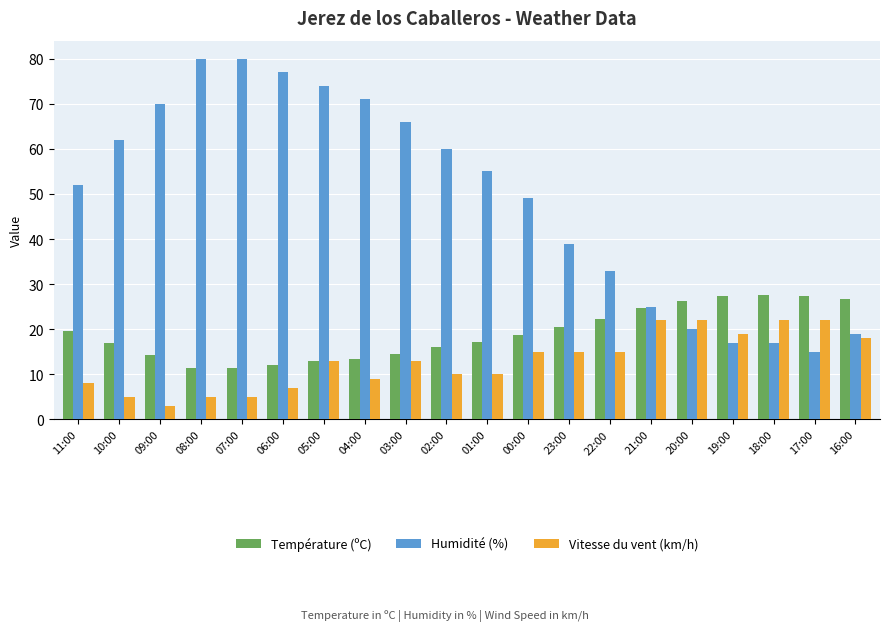

What is the difference between the Température (ºC) values at 06:00 and 02:00?

3.9